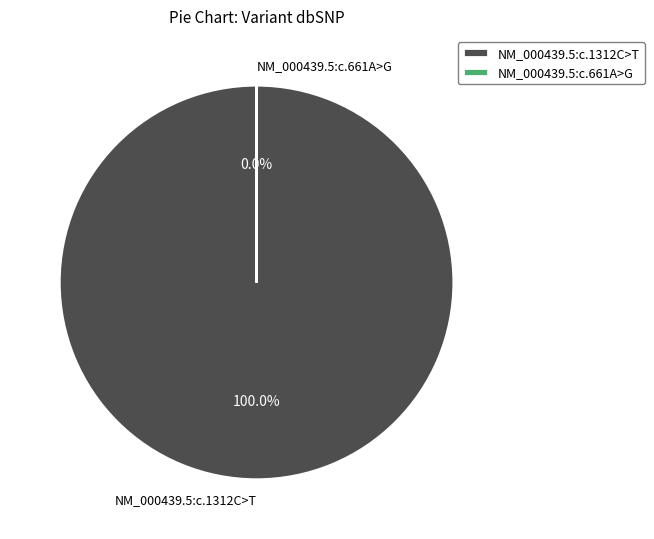

Is it true that NM_000439.5:c.661A>G is 0% of the pie?

True